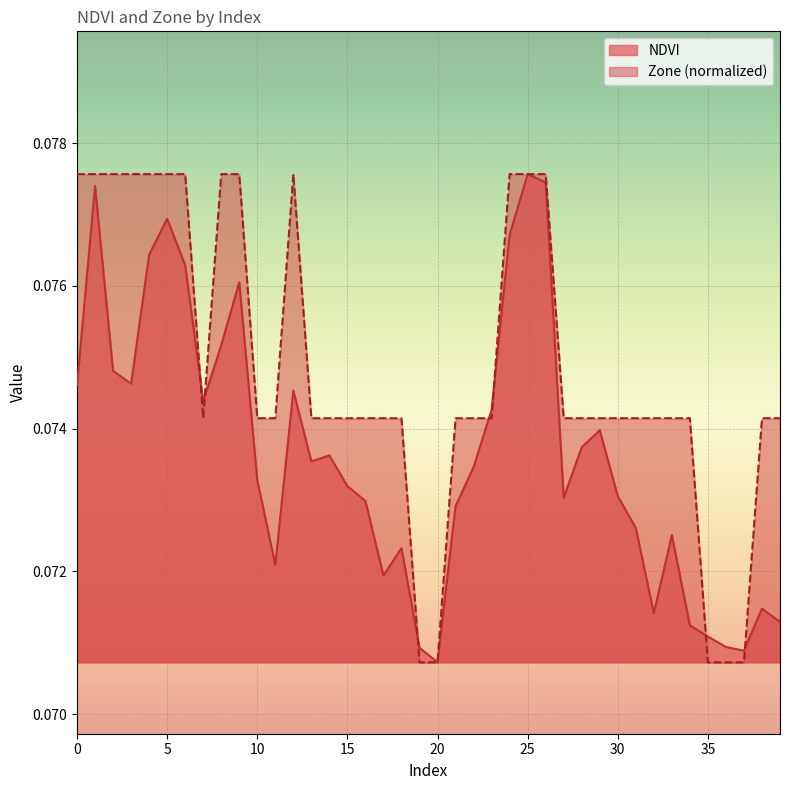

At how many categories does at least one series exceed 0?

40